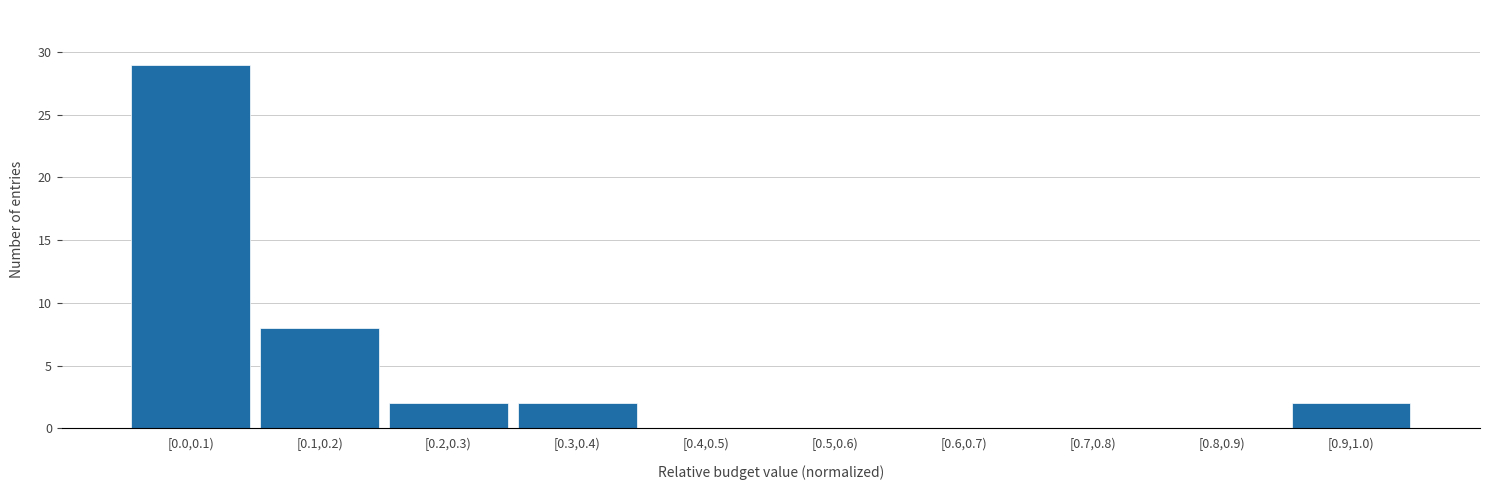

Reading left to right, extract all data points from this chart.

[0.0,0.1)=29	[0.1,0.2)=8	[0.2,0.3)=2	[0.3,0.4)=2	[0.4,0.5)=0	[0.5,0.6)=0	[0.6,0.7)=0	[0.7,0.8)=0	[0.8,0.9)=0	[0.9,1.0)=2